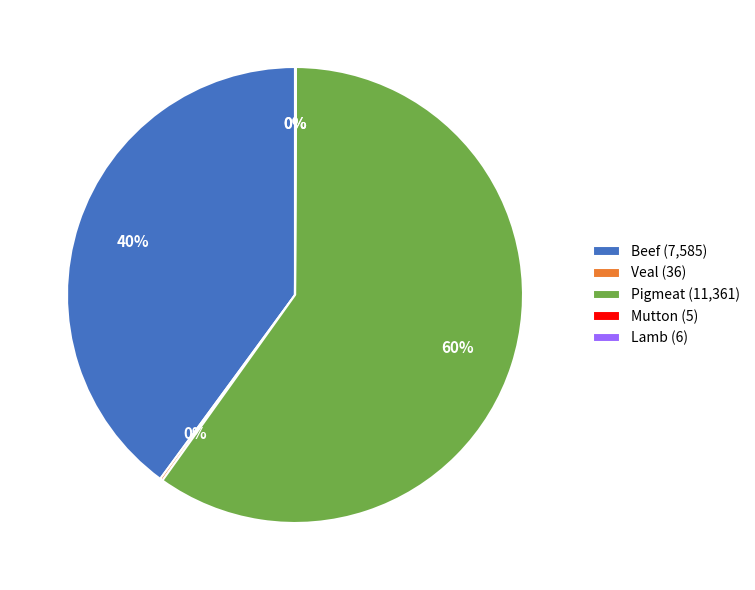

The Beef (7,585) slice represents 49% of the pie. True or false?

False